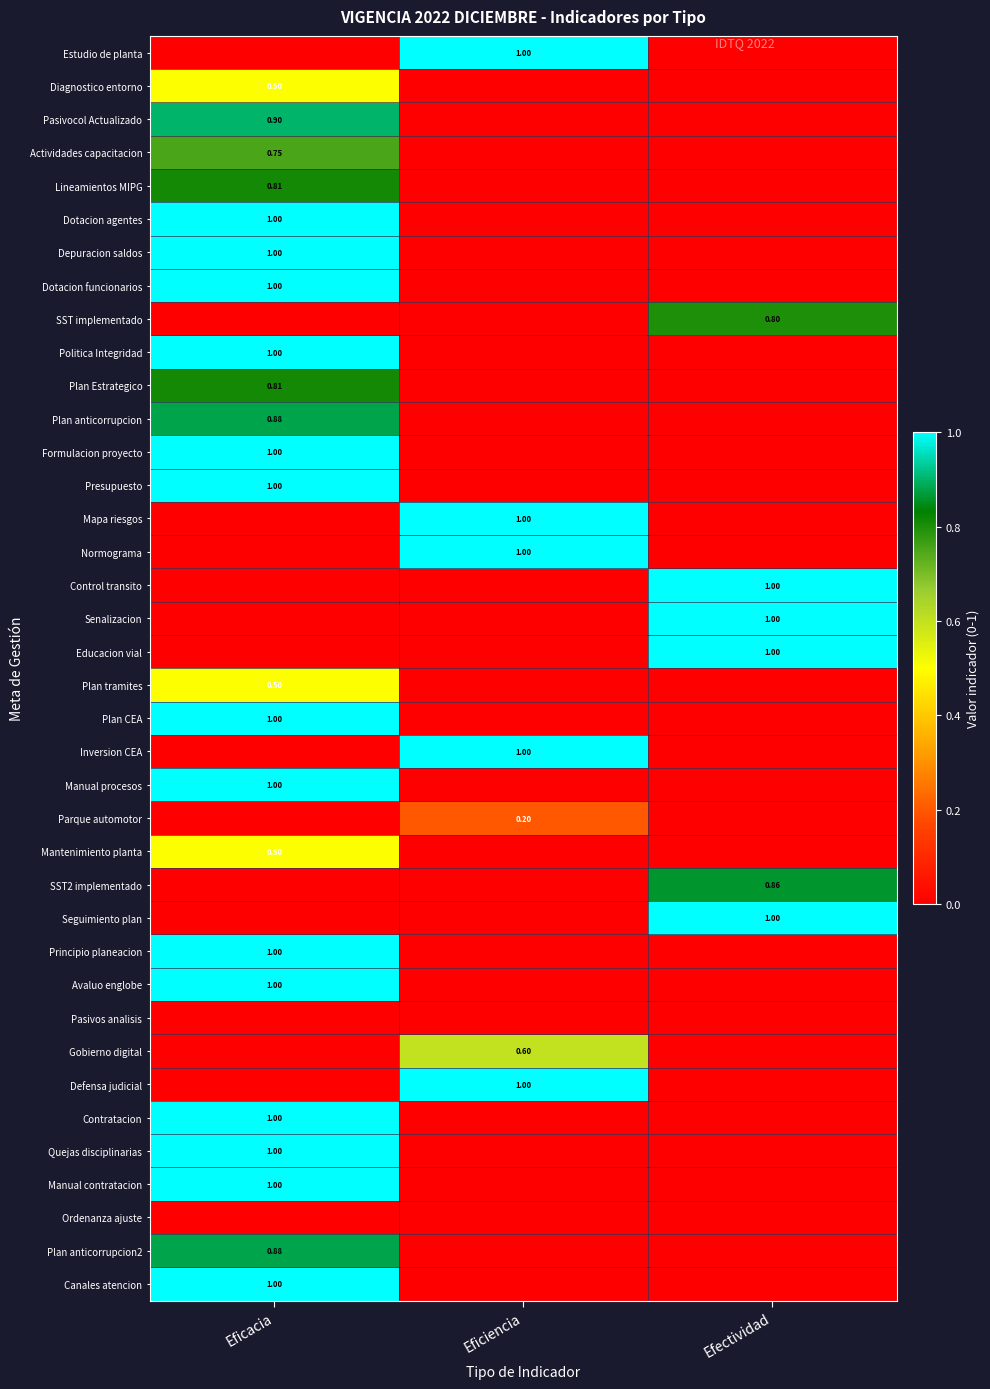

What is the difference between the highest and lowest values at Eficacia?

1.0